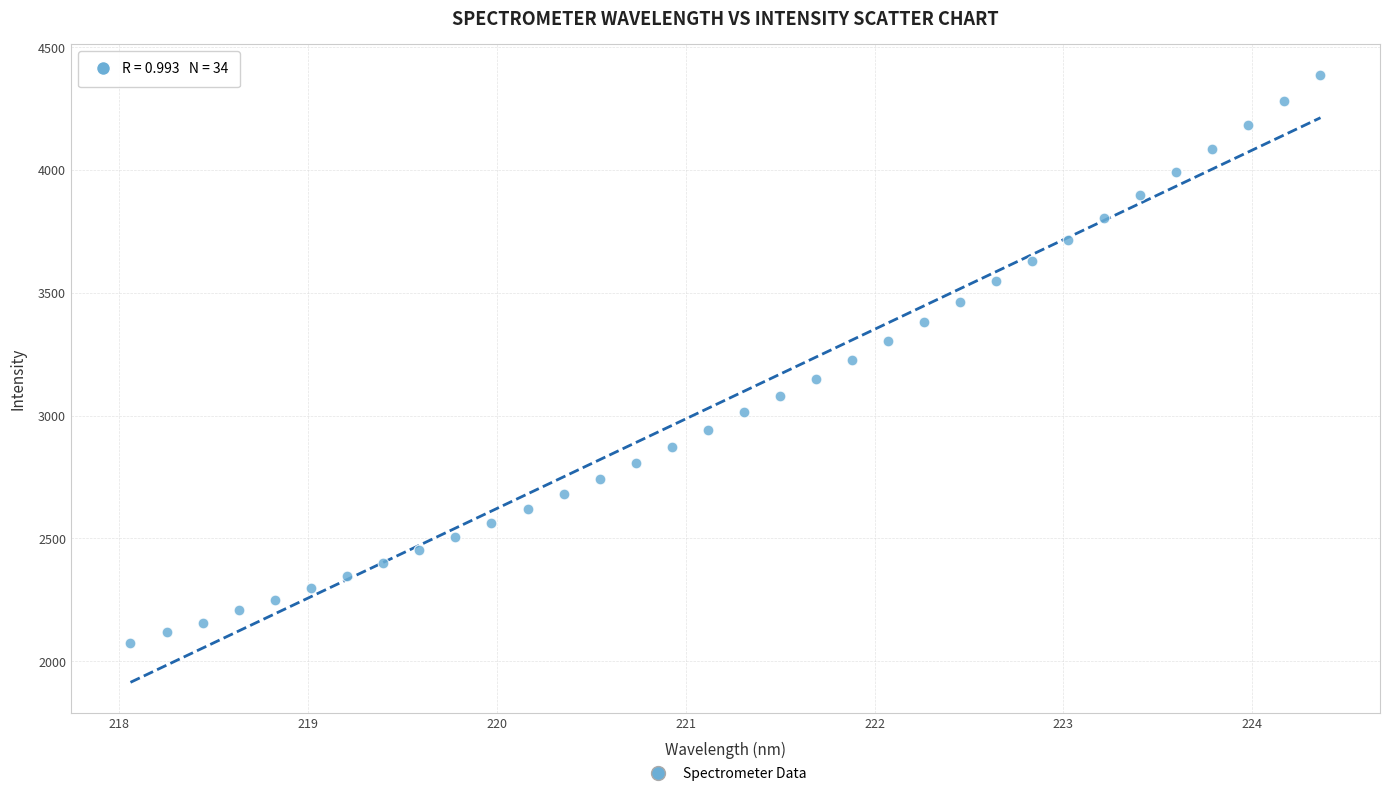

What is the range of X values (max minus min)?

6.3